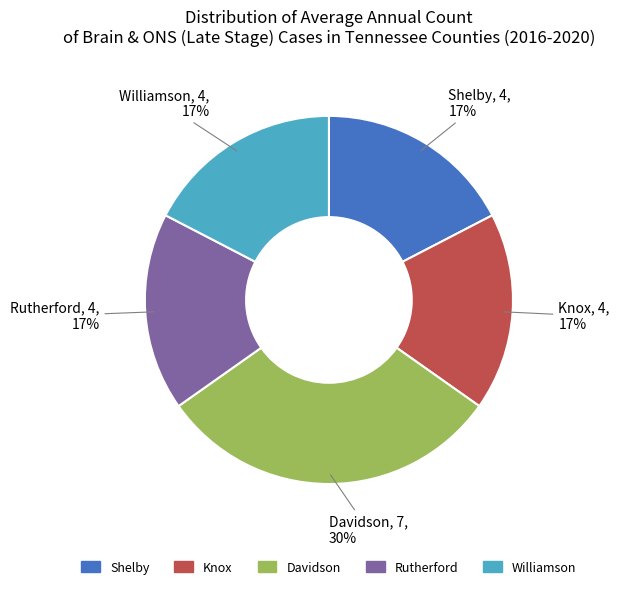

To the nearest percent, what is the average slice percentage?

20%